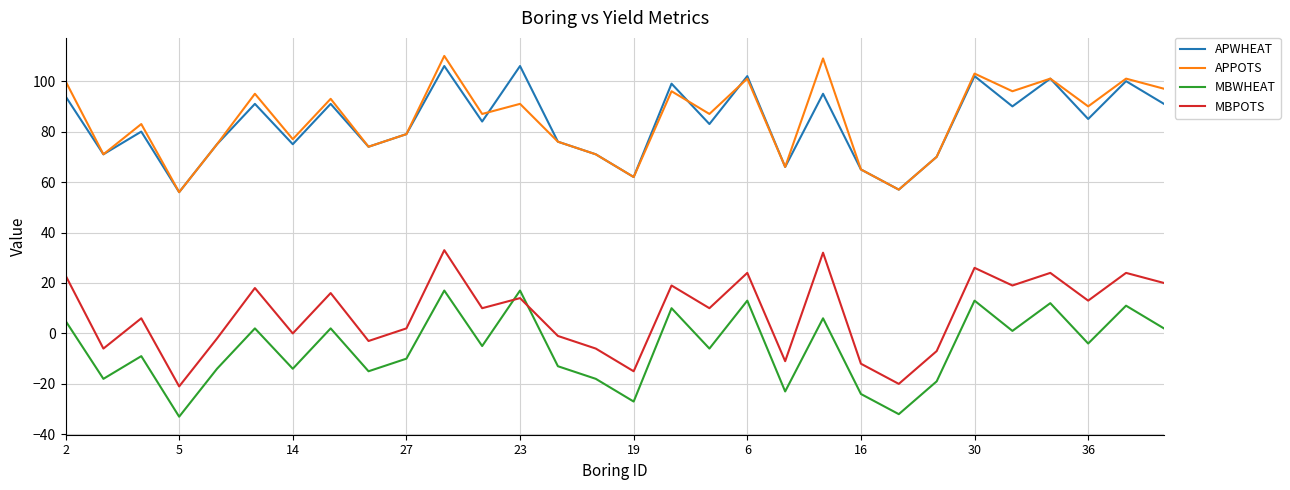

True or false: MBWHEAT and APPOTS cross at least once.

False